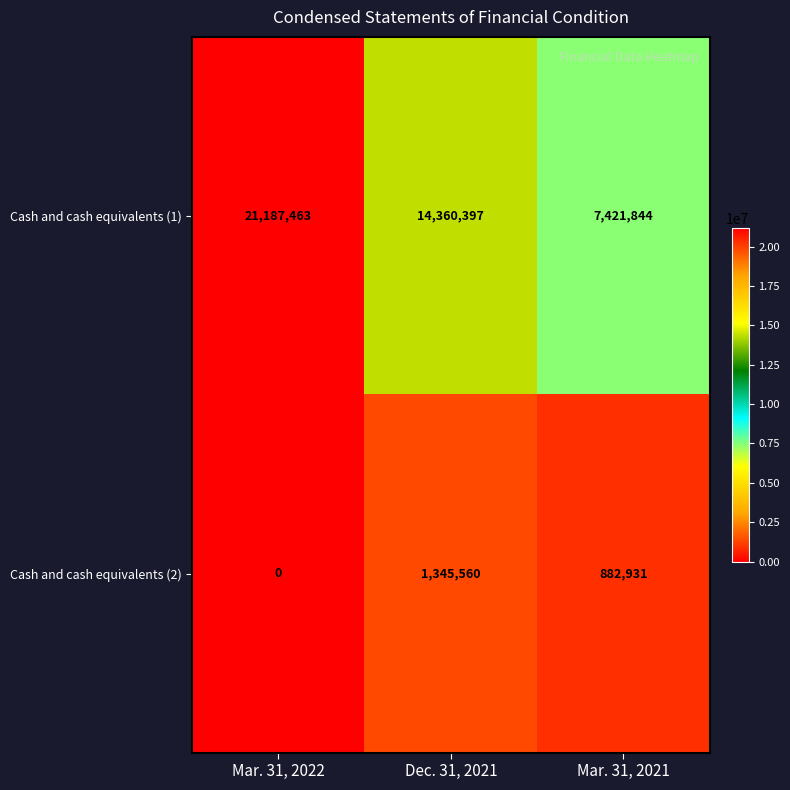

Between Mar. 31, 2022 and Dec. 31, 2021, which series saw the biggest shift?

Cash and cash equivalents (1)